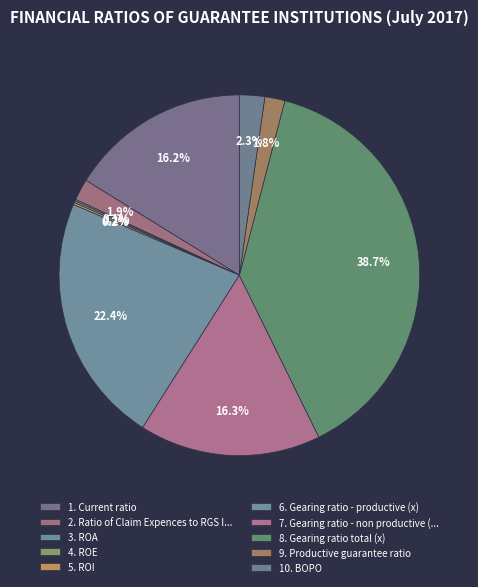

What percentage is the 10. BOPO slice, to the nearest percent?

2%